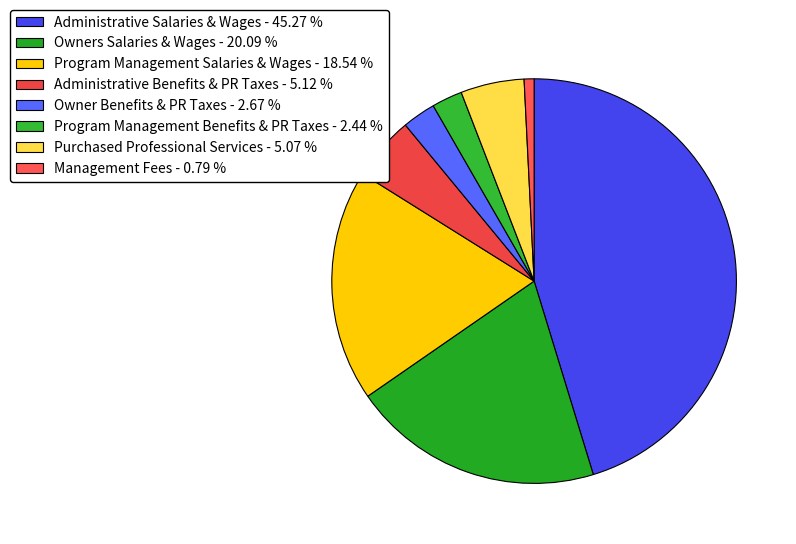

Which category has the smallest portion of the pie?

Management Fees